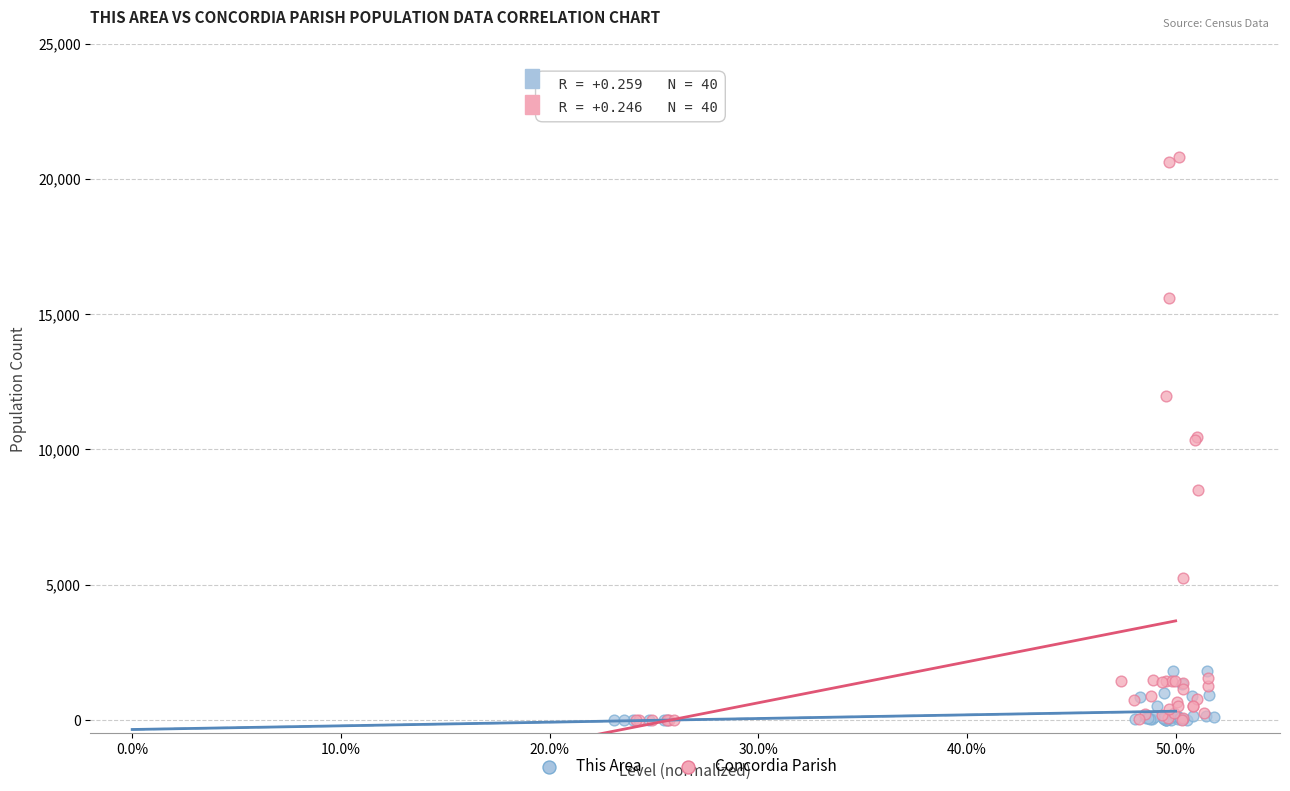

Which series has the widest spread of Y values?

Concordia Parish